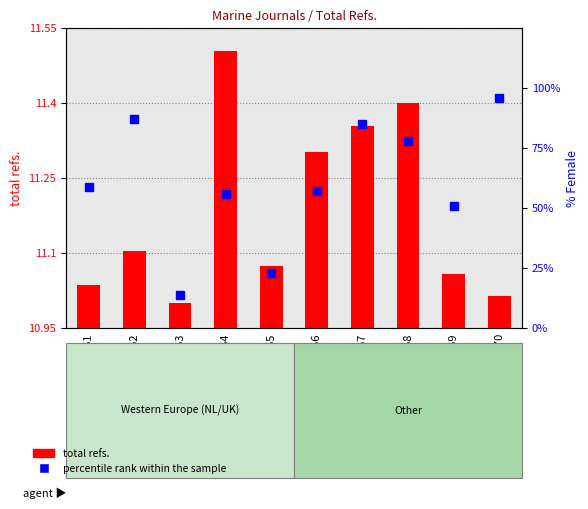

At how many categories does at least one series exceed 40701?

2